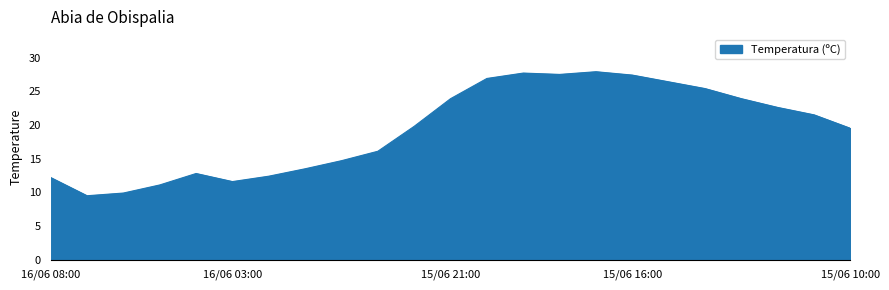

What is the maximum value shown in the chart?

27.9